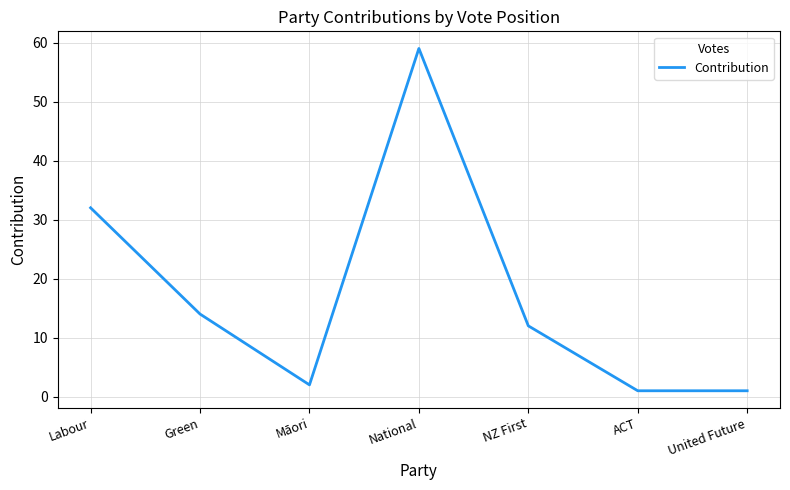

What is the difference between the values at ACT and National?

58